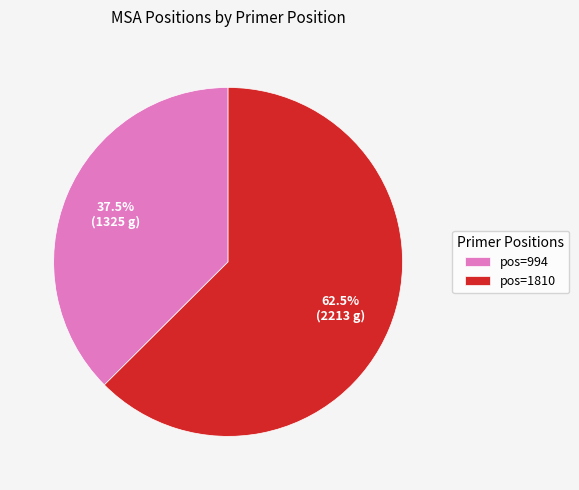

Which slice is the smallest?

pos=994